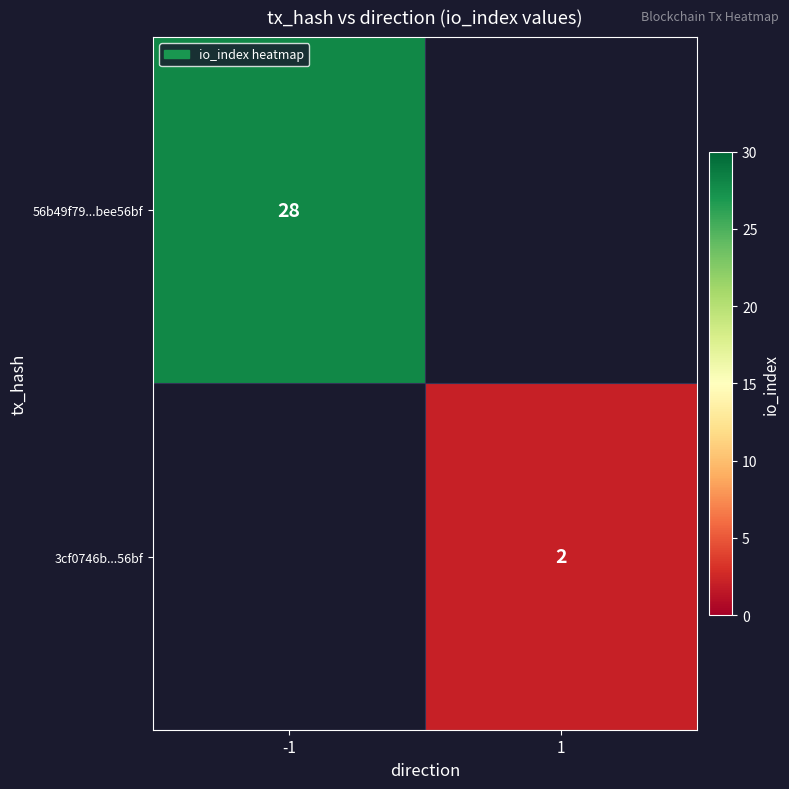

Is it true that 3cf0746b...56bf equals 2 at 1?

True